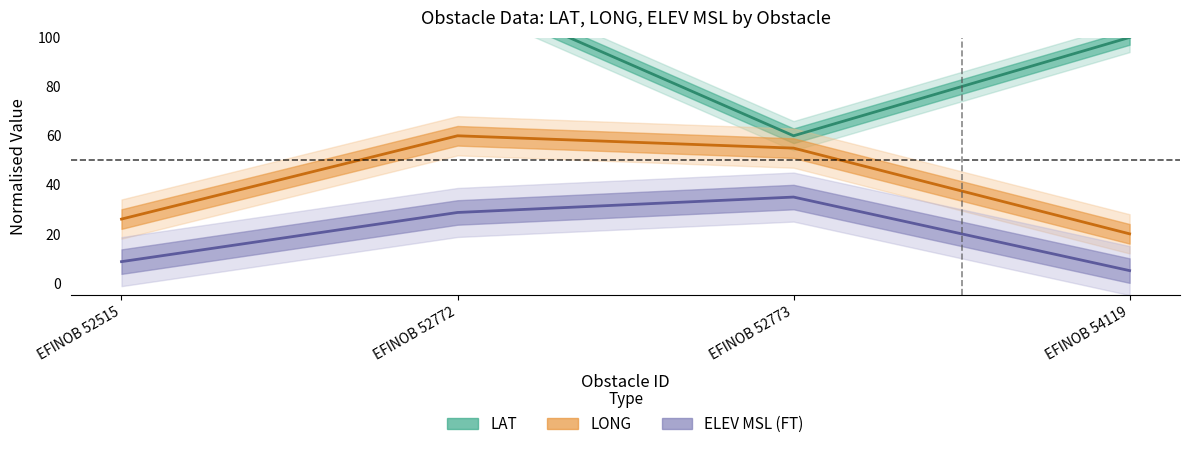

Is this an area chart (filled region under the line)?

No